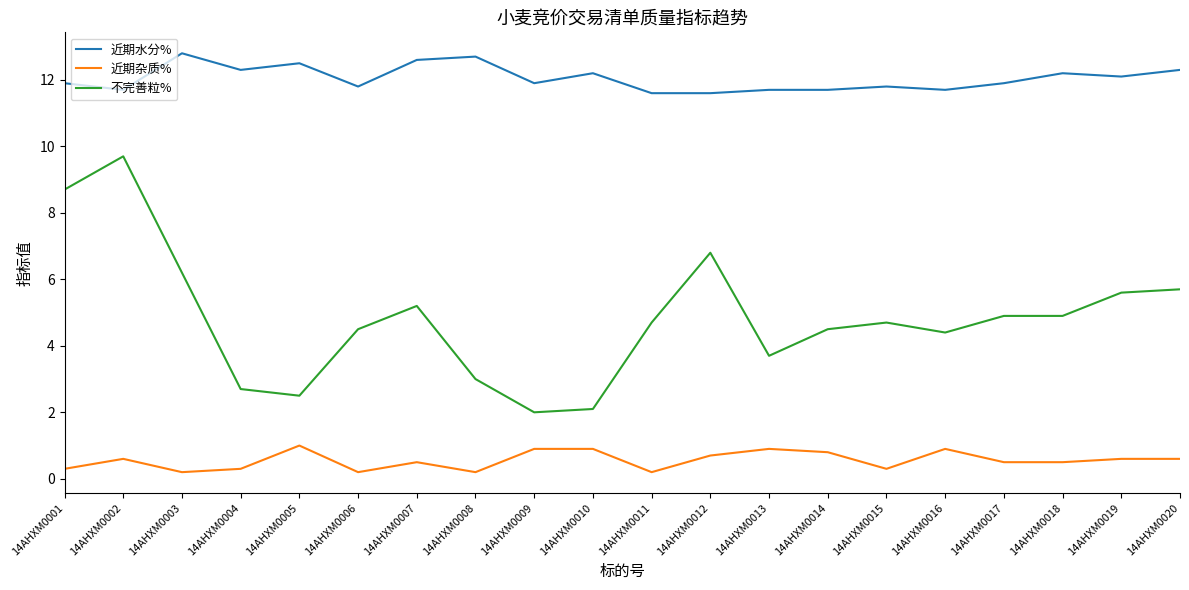

True or false: 近期杂质% and 不完善粒% cross at least once.

False